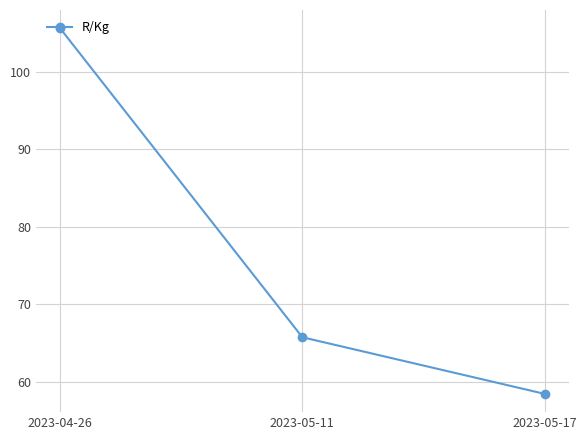

At which label does the data first exceed 65?

2023-04-26